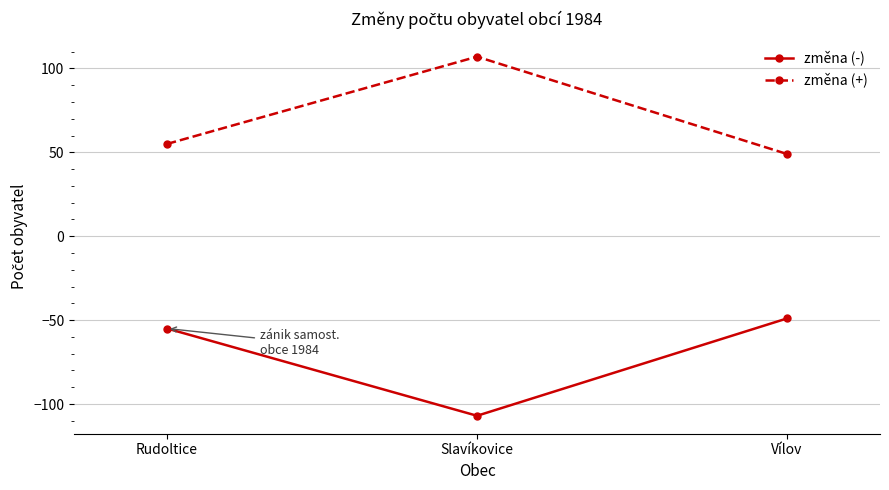

Read the změna (+) value at Slavíkovice.

107